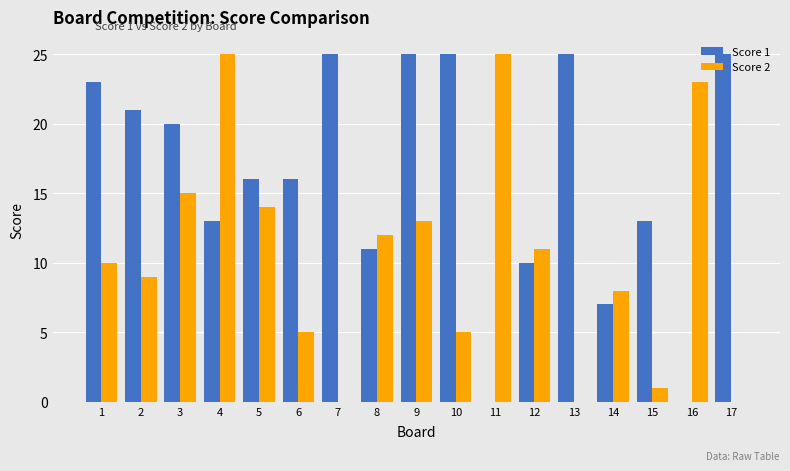

Is the value of Score 2 at 15 greater than the value of Score 1 at 12?

No